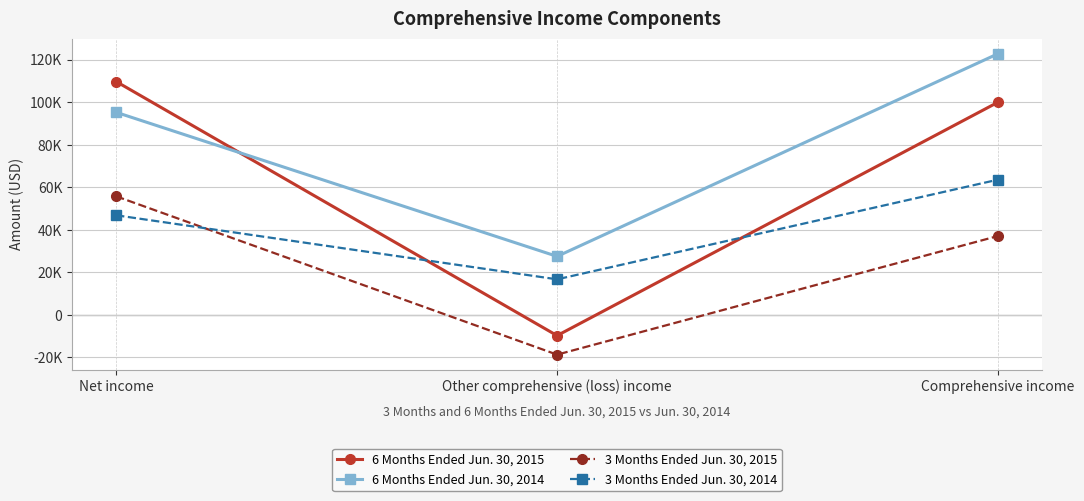

What are all the series names shown in the legend?

6 Months Ended Jun. 30, 2015, 6 Months Ended Jun. 30, 2014, 3 Months Ended Jun. 30, 2015, 3 Months Ended Jun. 30, 2014